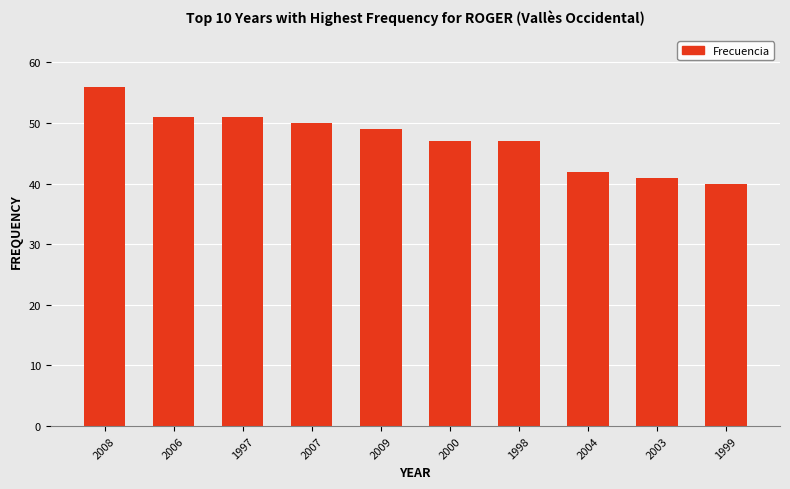

What is the maximum value shown in the chart?

56